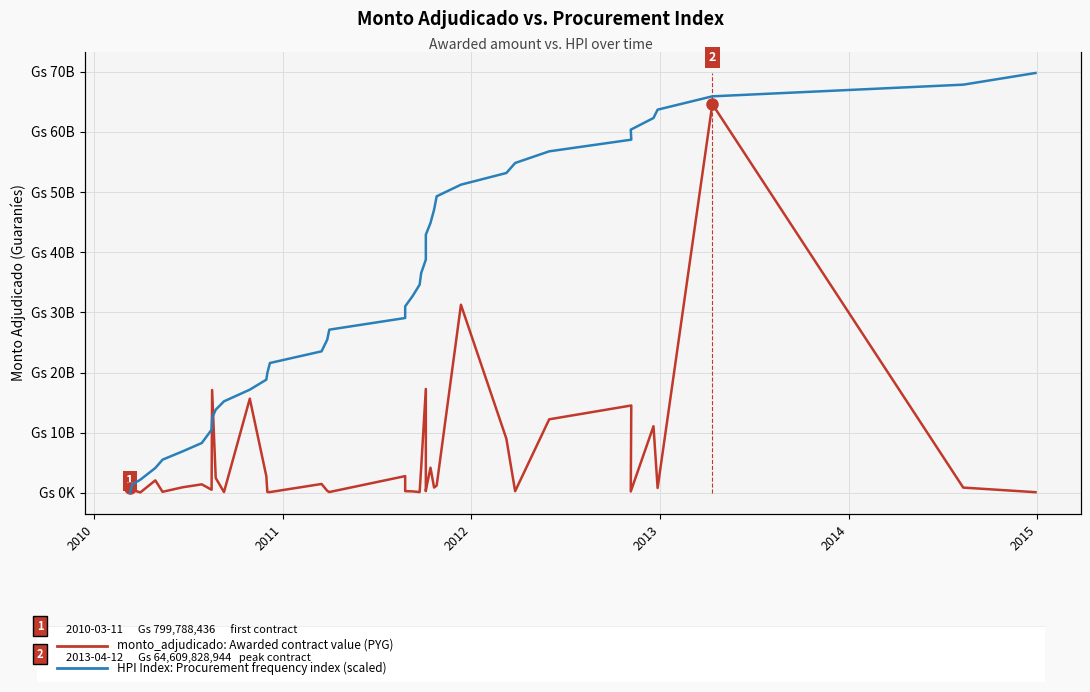

How many interior local valleys does the monto_adjudicado (PYG) series have?

12